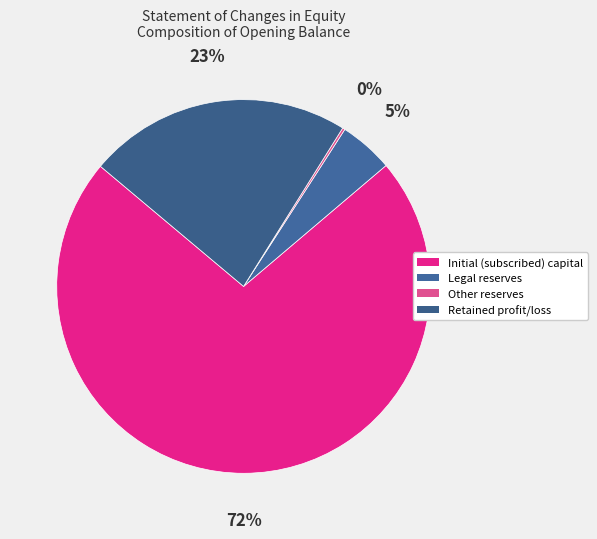

How many segments does this pie chart have?

4